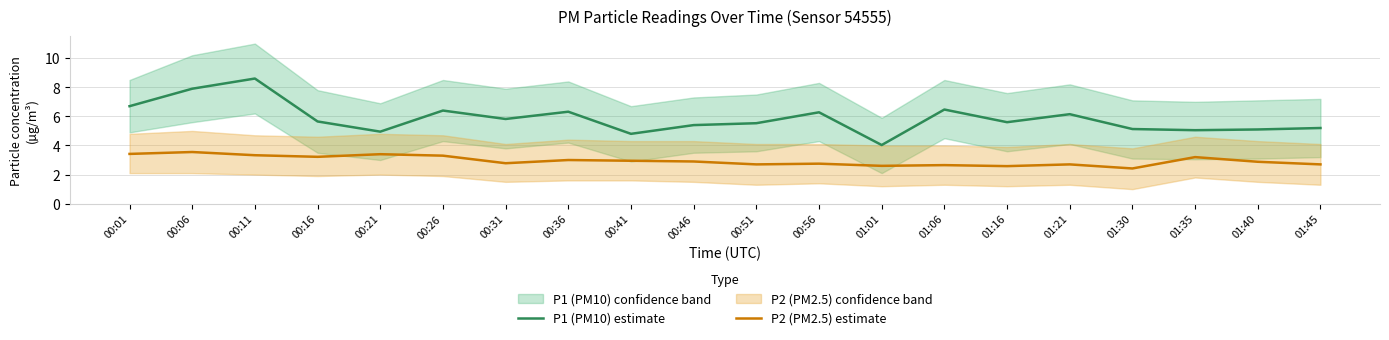

What position from the right is 00:01?

20